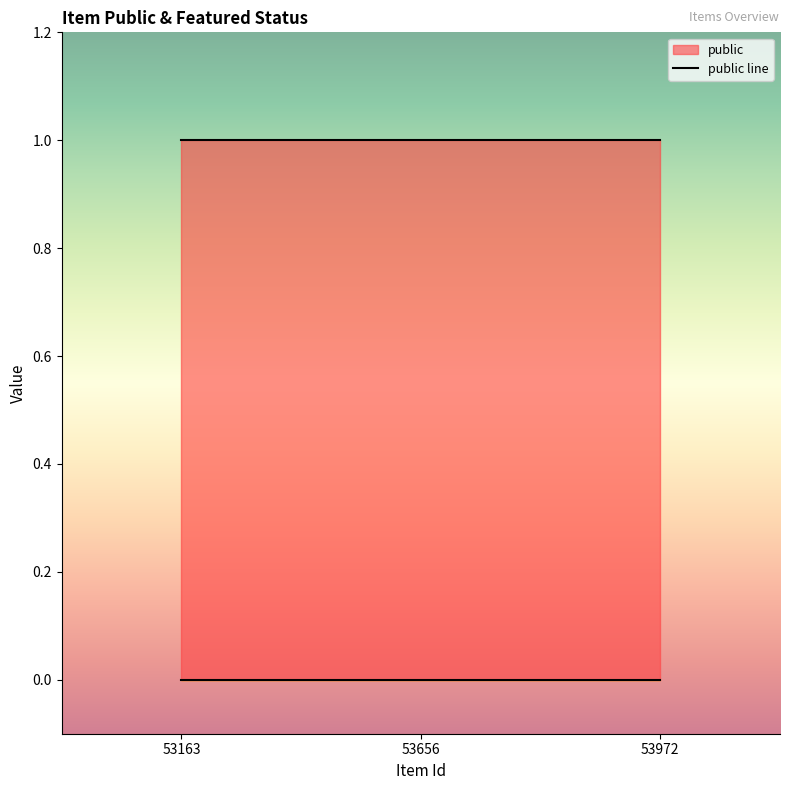

Between 53656 and 53972, which series saw the biggest shift?

public line